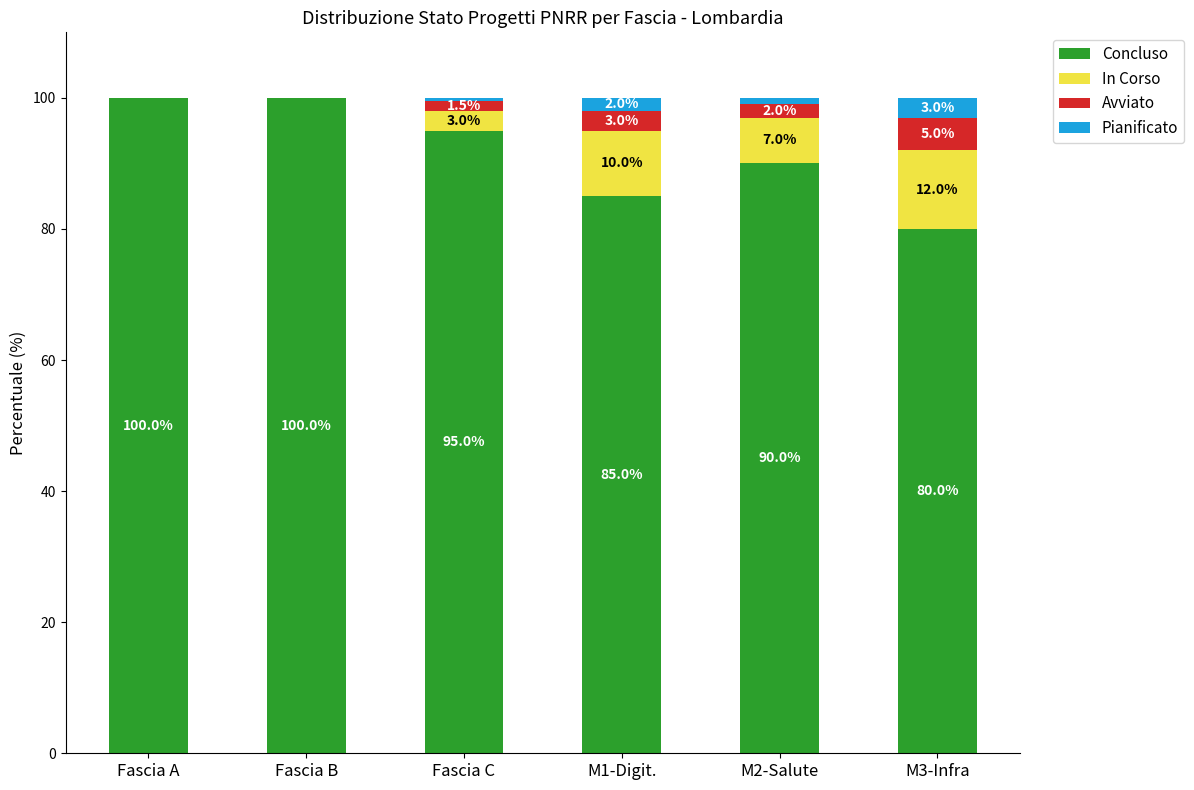

What is the maximum value for Concluso?

100.0